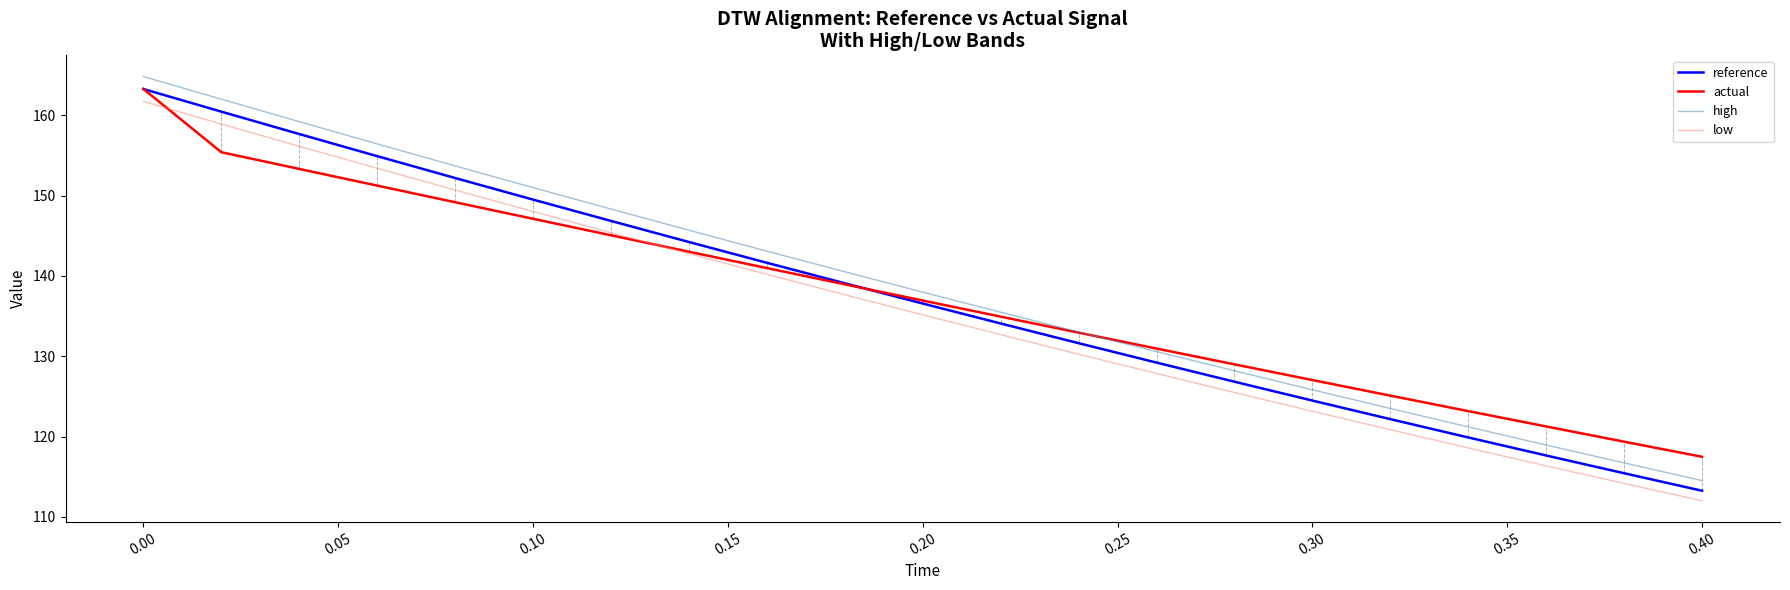

Which series has the largest range (max minus min)?

high